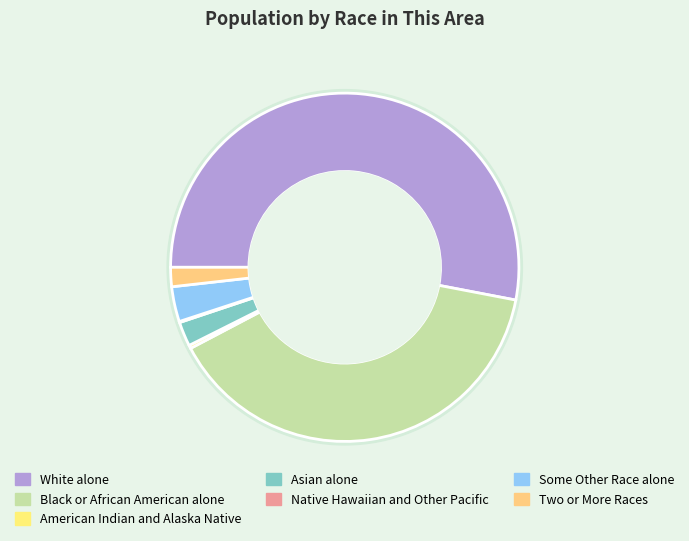

What percentage is NOT represented by Black or African American alone?

60.7%